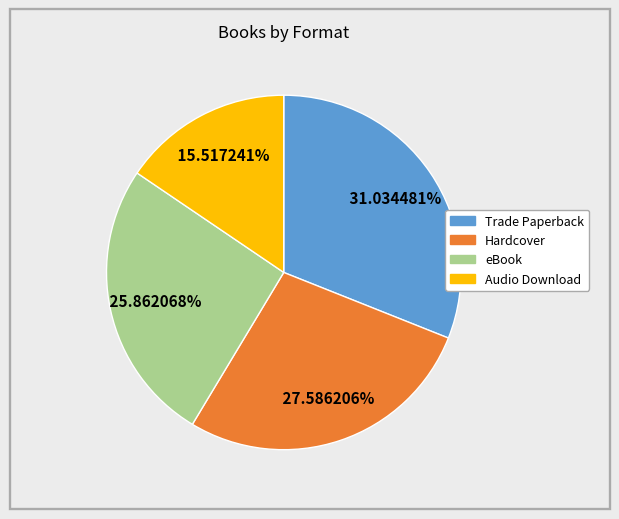

Does any single category account for the majority?

No